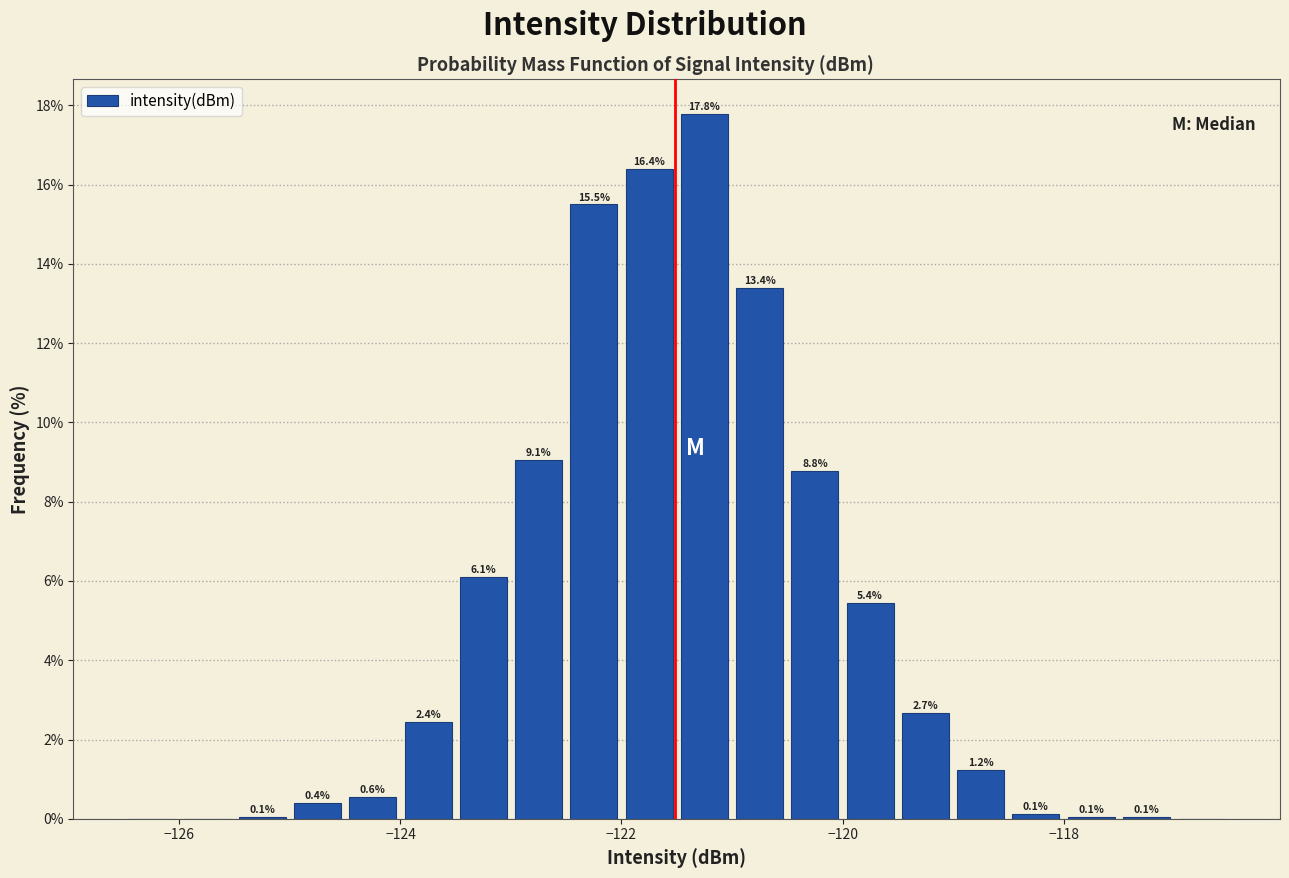

Around what value on the x-axis is the tallest bar? Give the approximate position of its centre, as read against the axis.

-121.2